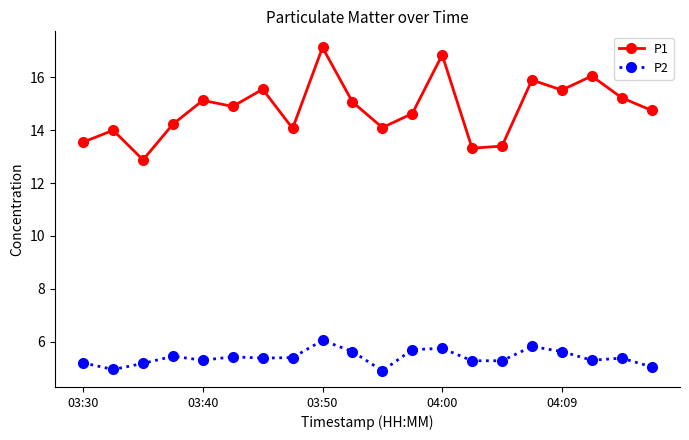

True or false: P2 and P1 cross at least once.

False